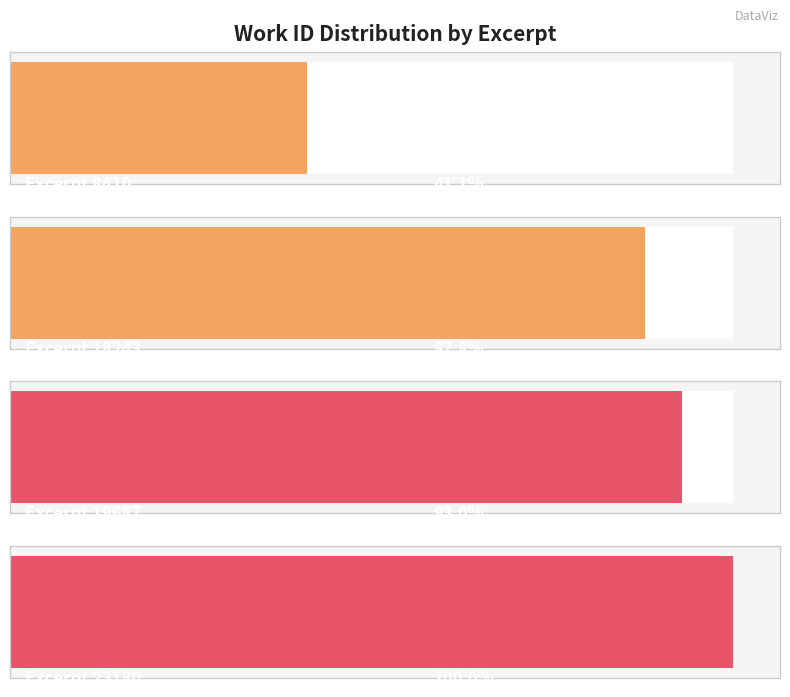

Reading left to right, list all the values displayed in this chart.

8410=3190	18243=6812	19687=7215	23180=7762